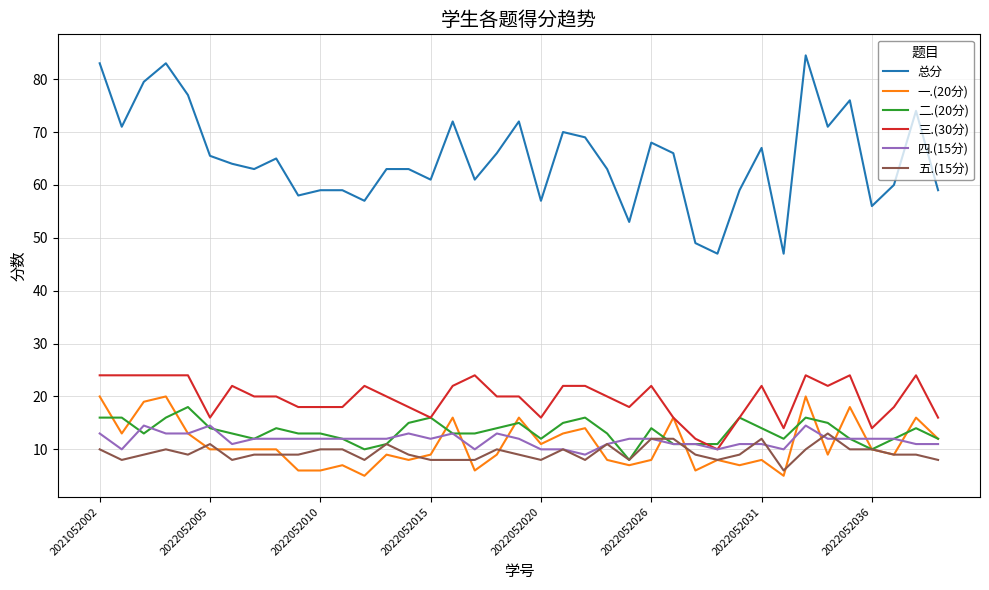

Which series has the largest range (max minus min)?

总分